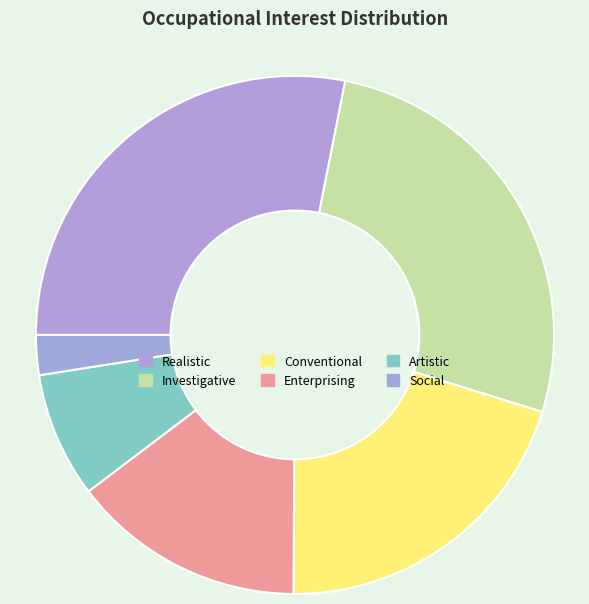

Is it true that Realistic is 28% of the pie?

True